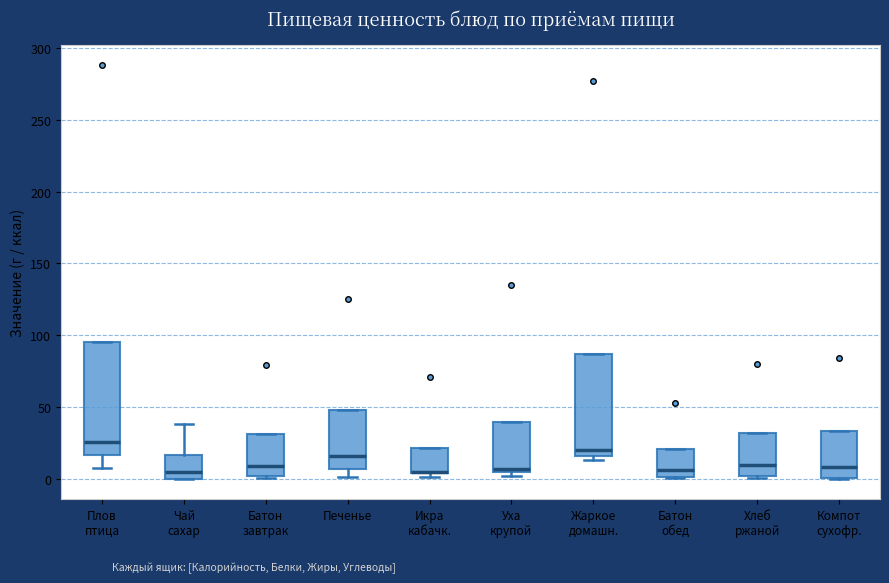

Reading left to right, read every box against the y-axis: the position of its median line, the range the box covers, and the ends of its whiskers. The values are not printed on the chart, so give them approximately, as read against the axis.

Плов птица: median 25, box 15 to 95, whiskers 5 to 95
Чай сахар: median 5, box 0 to 15, whiskers 0 to 40
Батон завтрак: median 10, box 0 to 30, whiskers 0 to 30
Печенье: median 15, box 5 to 50, whiskers 0 to 50
Икра кабачк.: median 5 (drawn on the box's lower edge), box 5 to 20, whiskers 0 to 20
Уха крупой: median 5 (just above the box's lower edge), box 5 to 40, whiskers 0 to 40
Жаркое домашн.: median 20, box 15 to 85, whiskers 15 (just below the box's lower edge) to 85
Батон обед: median 5, box 0 to 20, whiskers 0 to 20
Хлеб ржаной: median 10, box 0 to 30, whiskers 0 (just below the box's lower edge) to 30
Компот сухофр.: median 10, box 0 to 35, whiskers 0 to 35